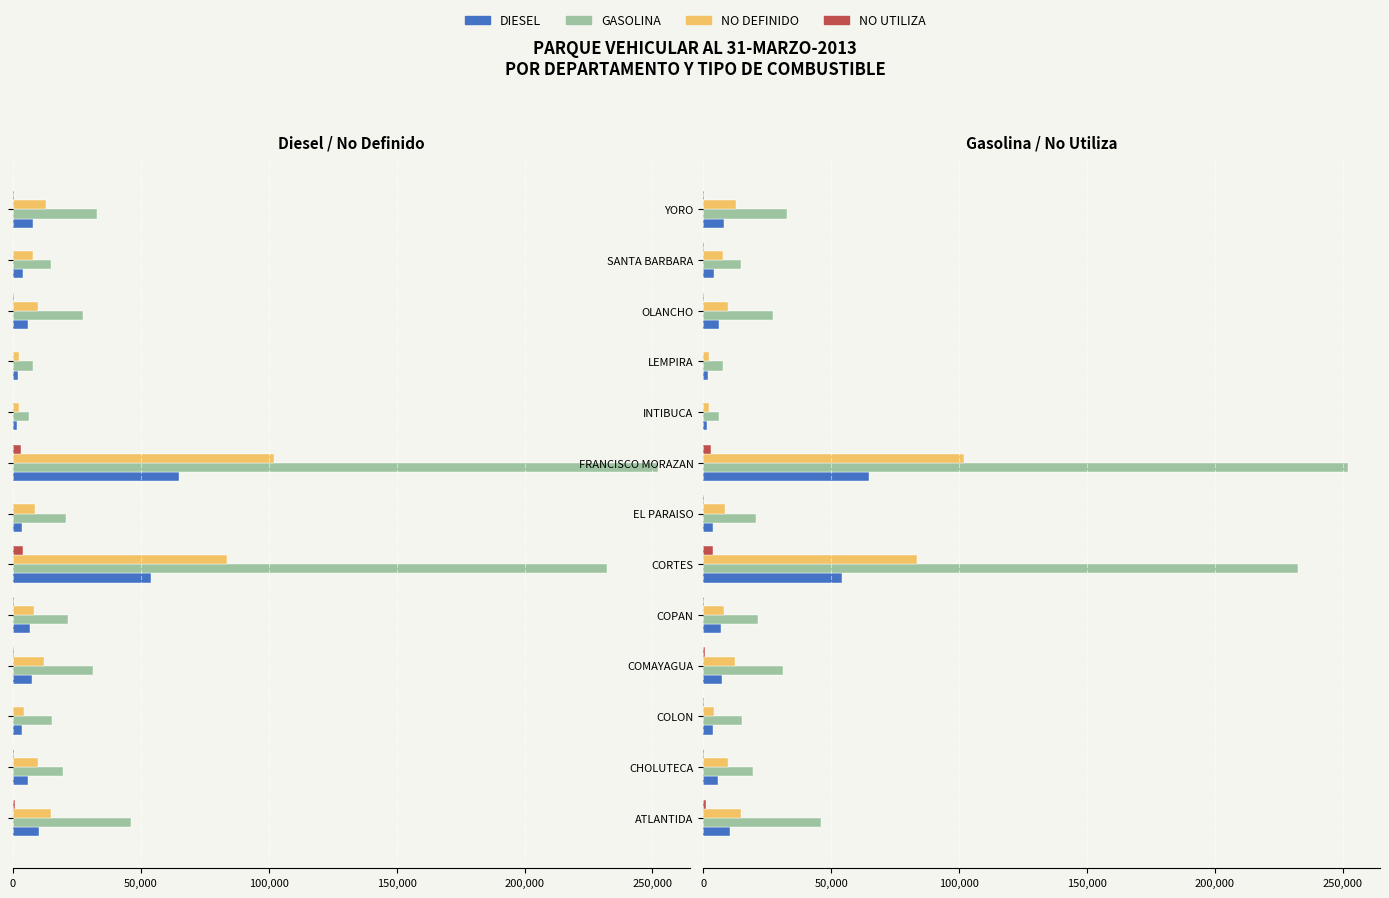

List the series in order of their peak value, lowest first.

NO UTILIZA, DIESEL, NO DEFINIDO, GASOLINA